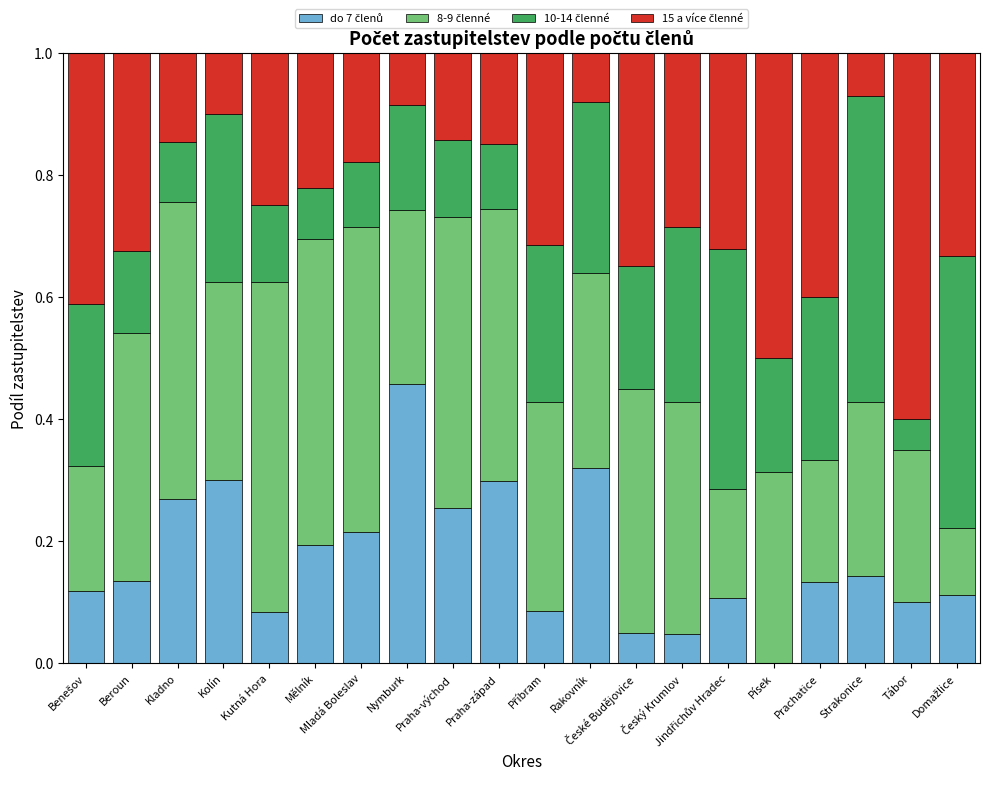

Count the number of categories in the chart.

20